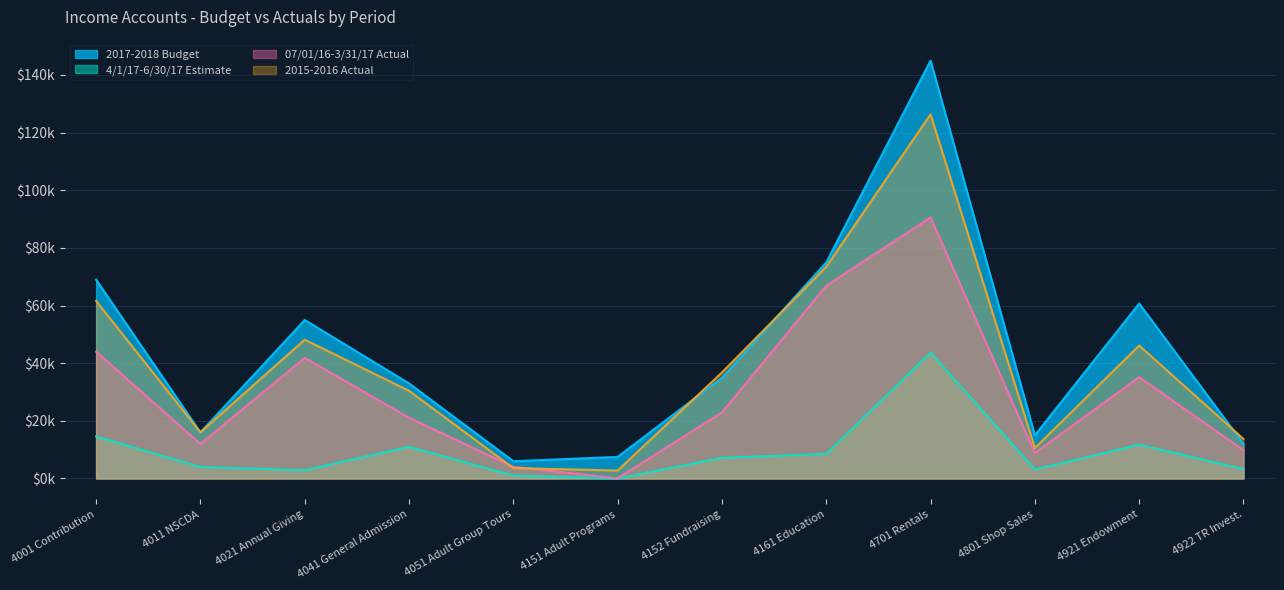

How many interior local peaks does the 07/01/16-3/31/17 Actual series have?

3